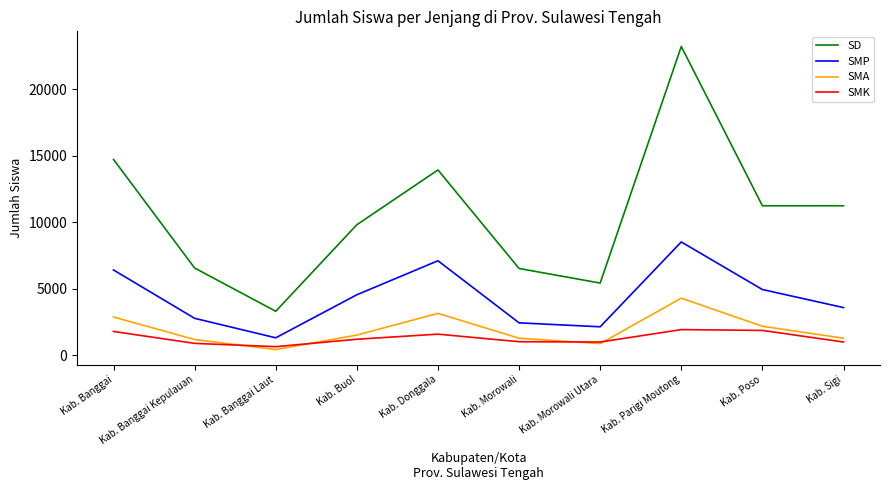

At Kab. Parigi Moutong, list the series in order from smallest to largest.

SMK, SMA, SMP, SD